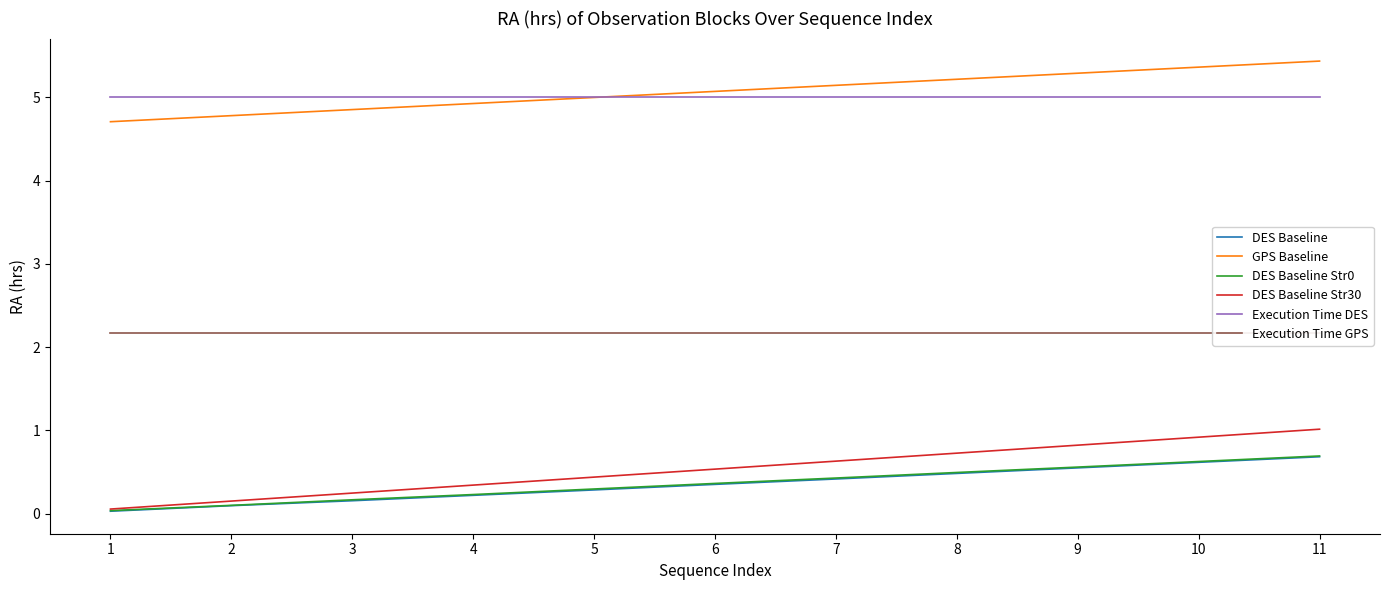

List the series in order of their peak value, highest first.

GPS Baseline, Execution Time DES, Execution Time GPS, DES Baseline Str30, DES Baseline Str0, DES Baseline